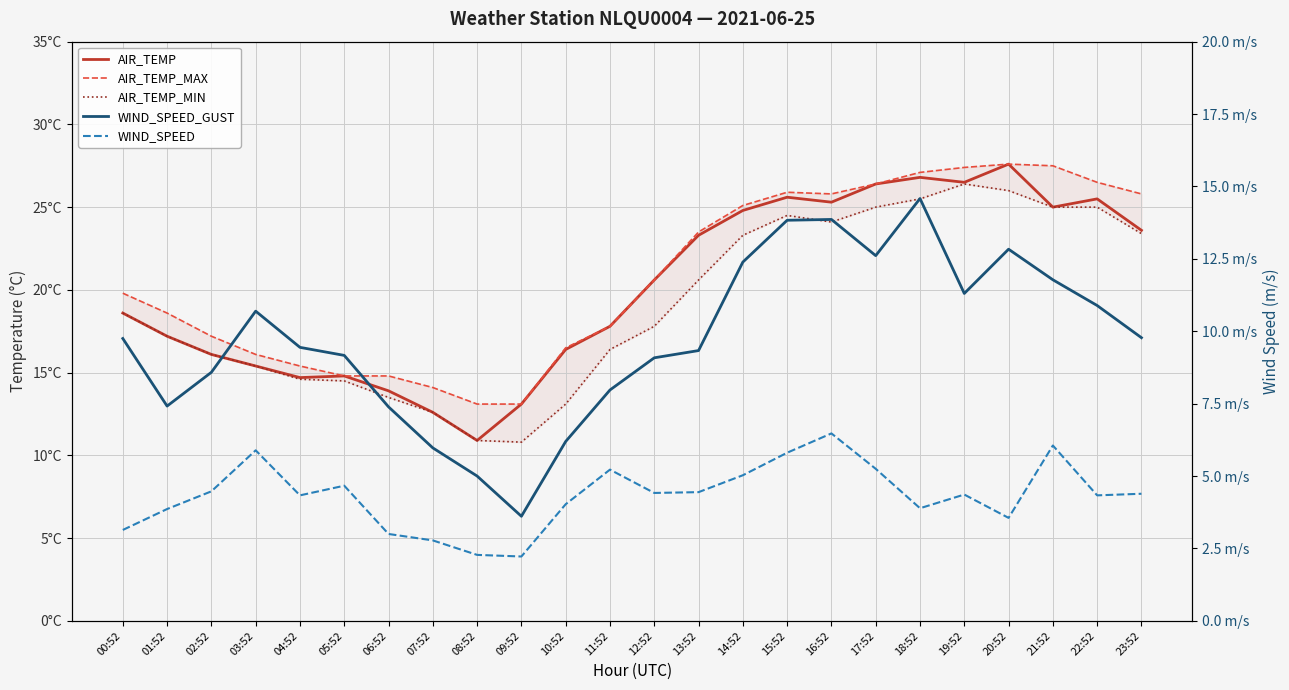

What is the greatest value displayed?

27.6